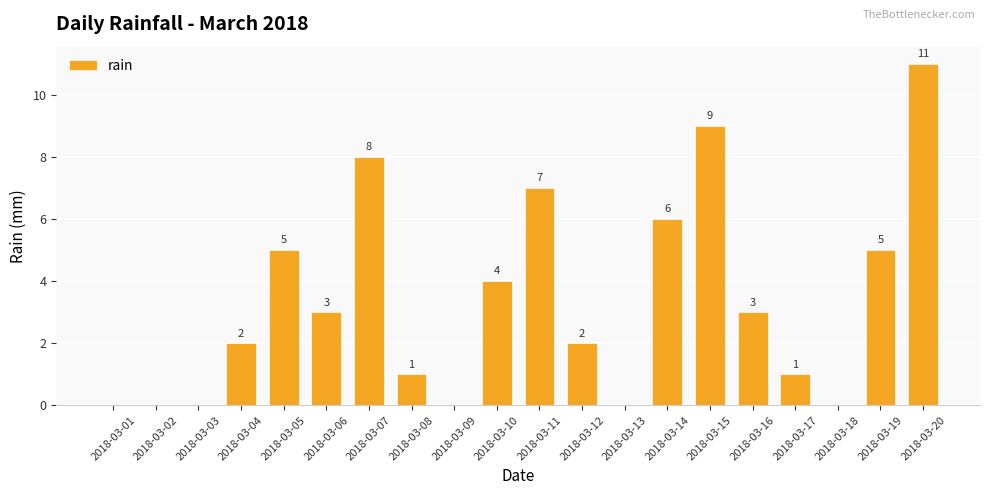

Which label corresponds to the largest value in the chart?

2018-03-20